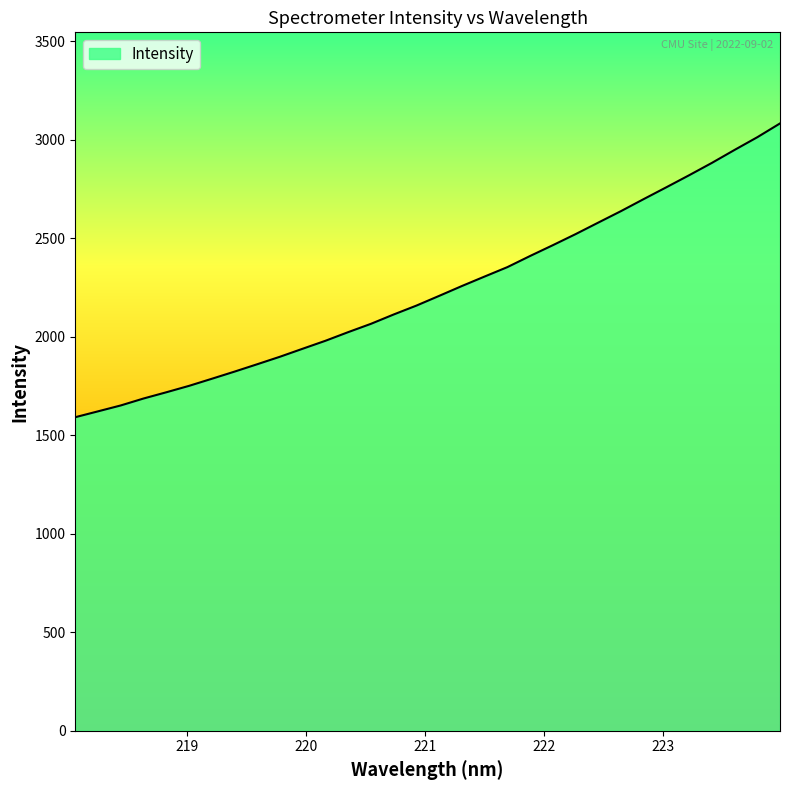

What is the maximum value shown in the chart?

3081.8